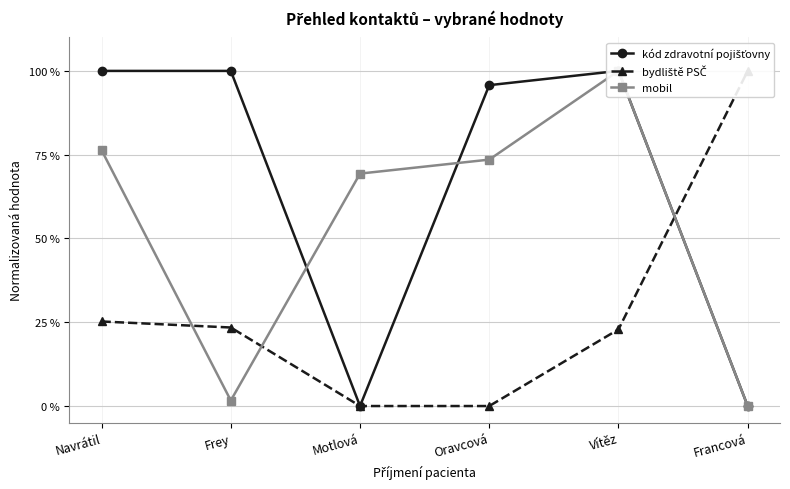

List the series in order of their peak value, highest first.

kód zdravotní pojišťovny, bydliště PSČ, mobil